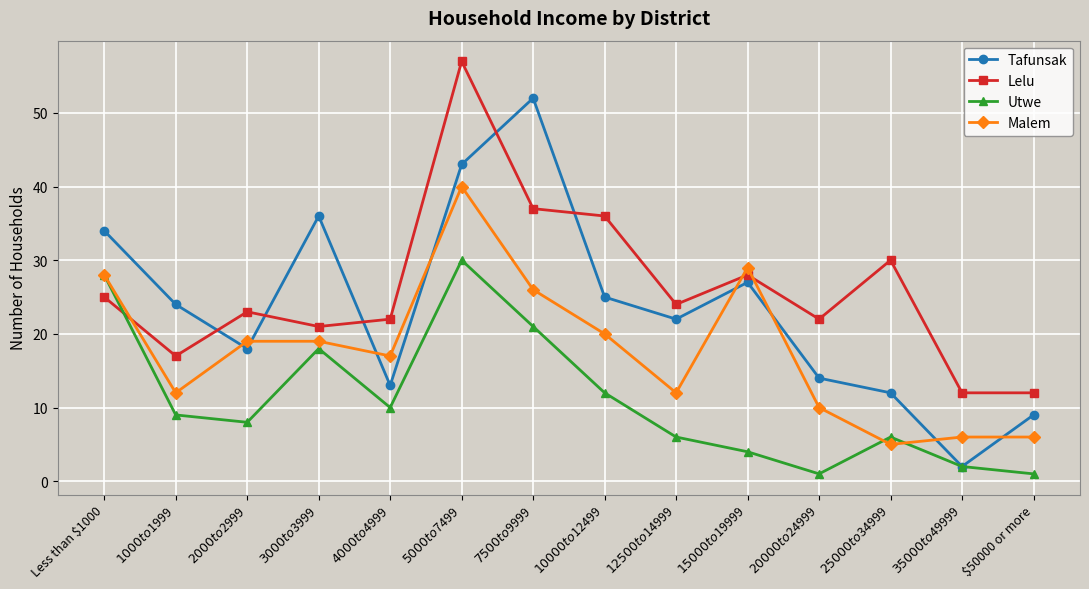

What value does the Malem series have at $25000 to $34999?

5